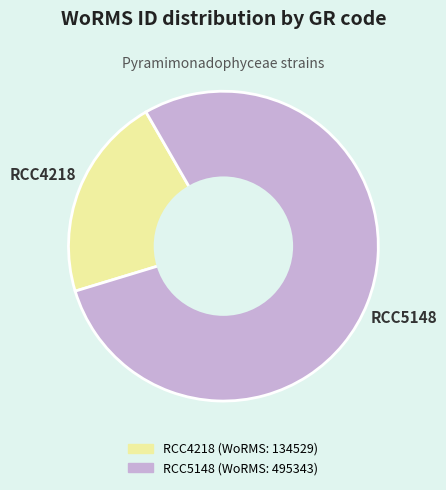

The RCC4218 slice represents 21% of the pie. True or false?

True